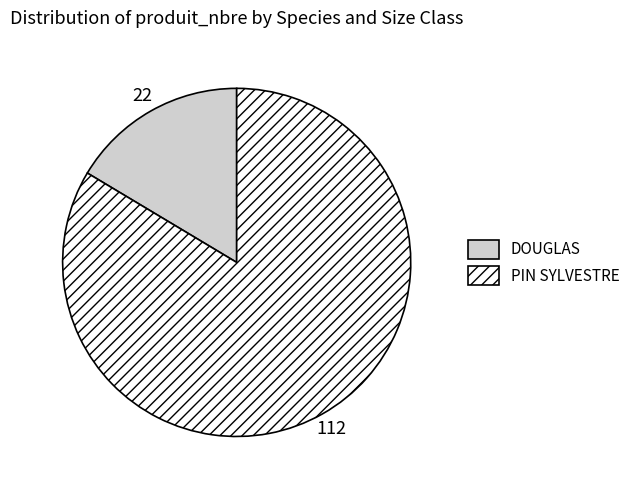

Is there any slice that represents more than half of the pie?

Yes